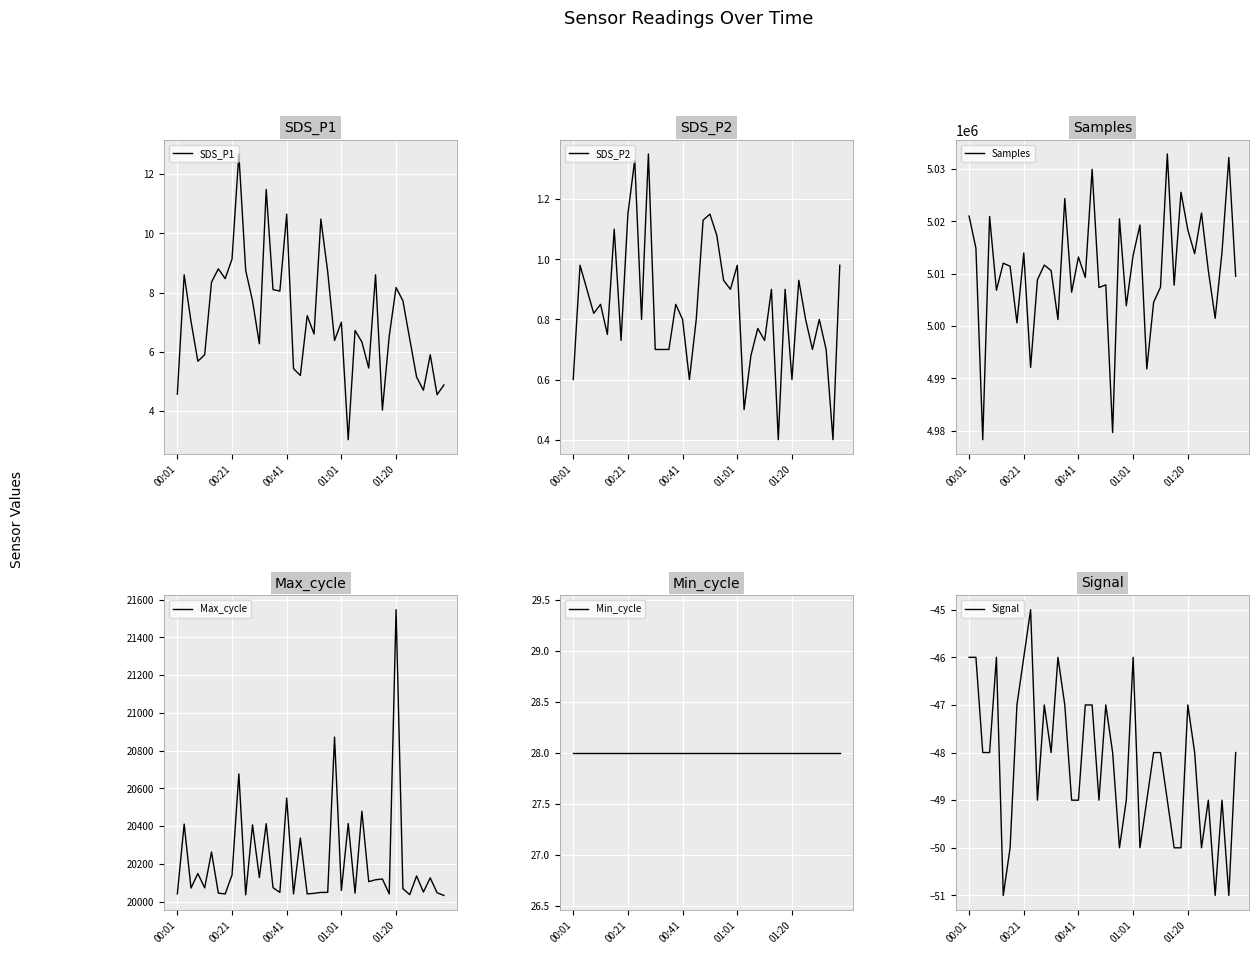

True or false: SDS_P2 and Samples cross at least once.

False